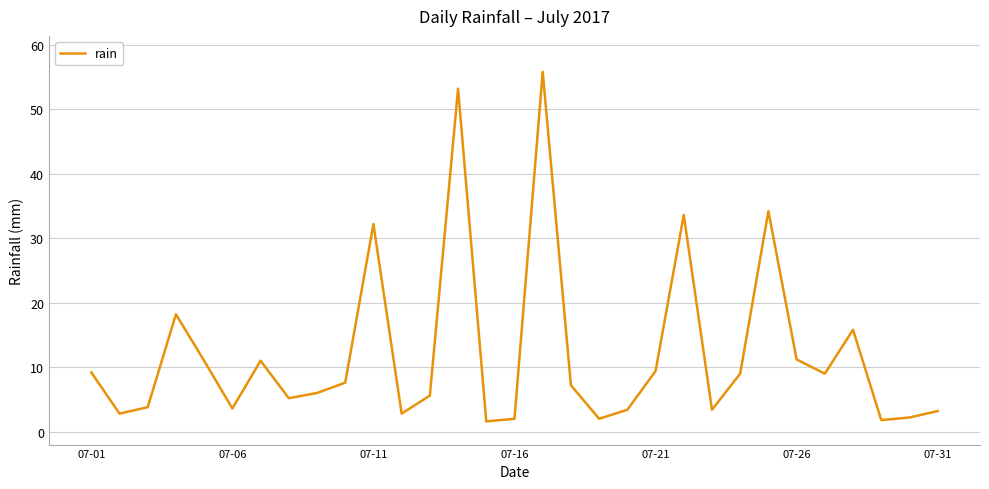

What is the sum of all values?

377.0